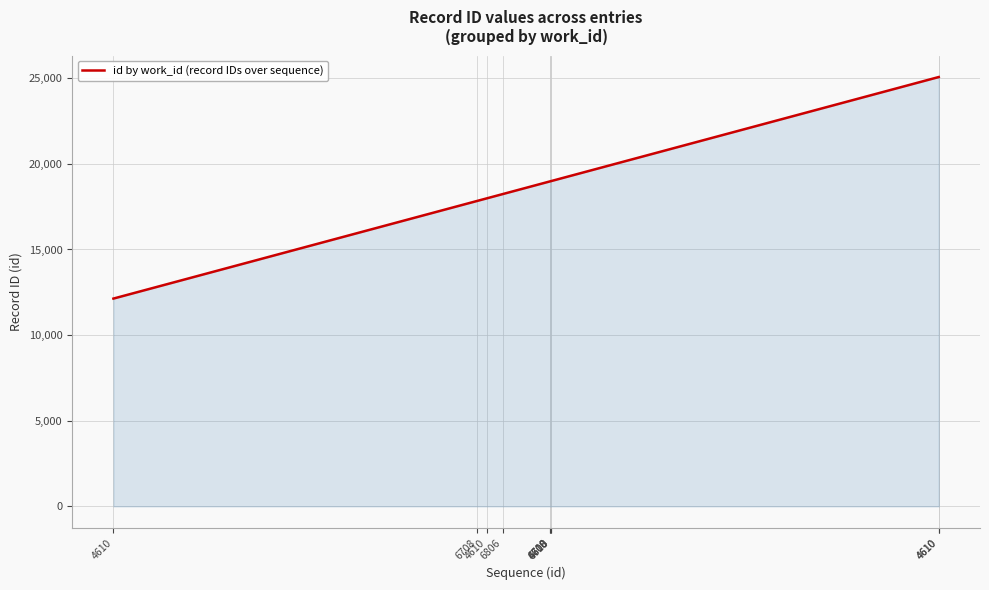

What is the label of the 3rd point from the left?

4610